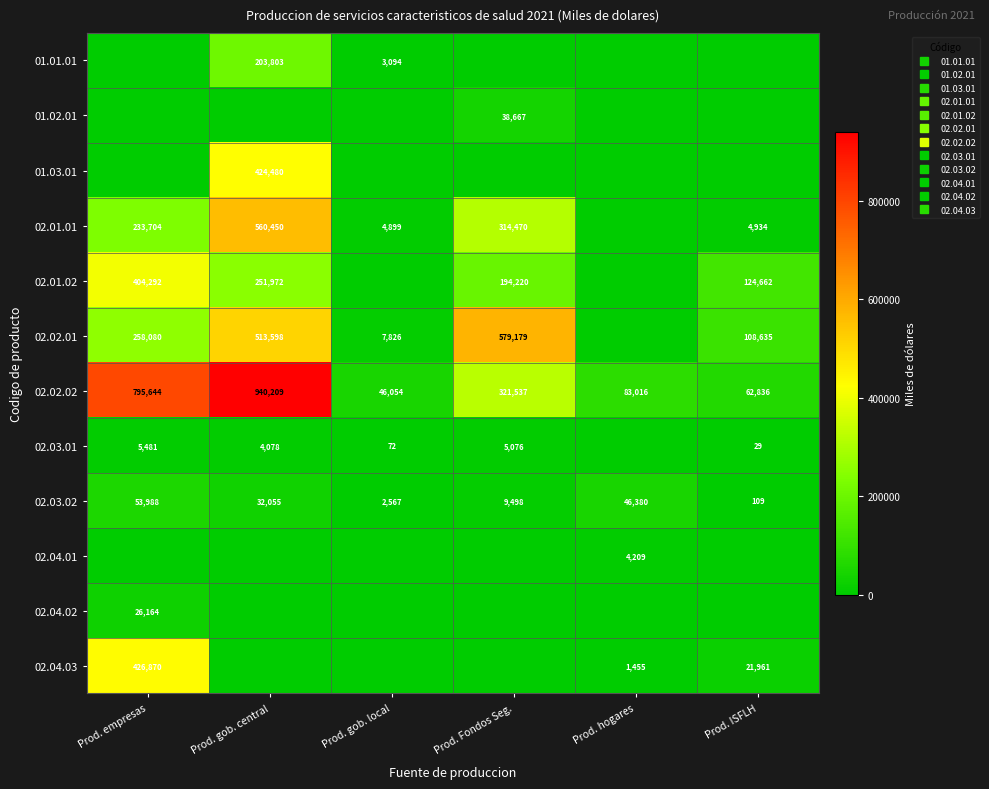

List the labels in order of 02.02.02 value, smallest first.

Prod. gob. local, Prod. ISFLH, Prod. hogares, Prod. Fondos Seg., Prod. empresas, Prod. gob. central